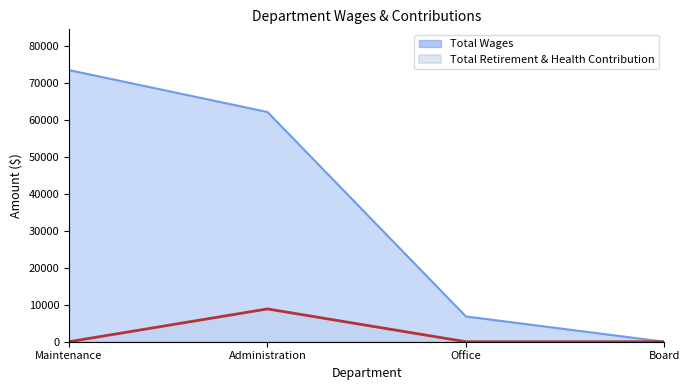

Is it true that Total Wages equals 39801 at Administration?

False